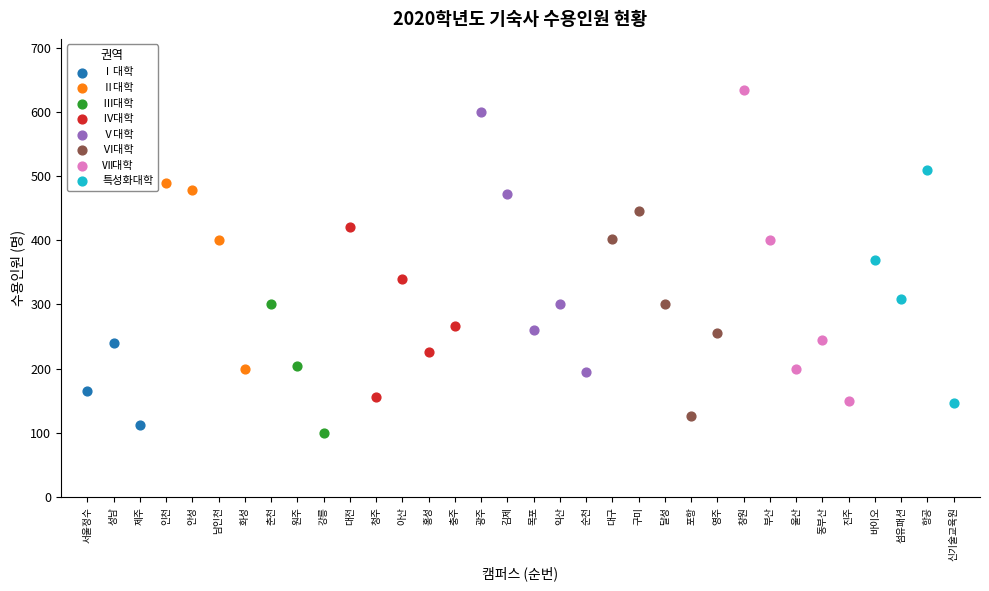

Which series has the widest spread of Y values?

Ⅶ대학